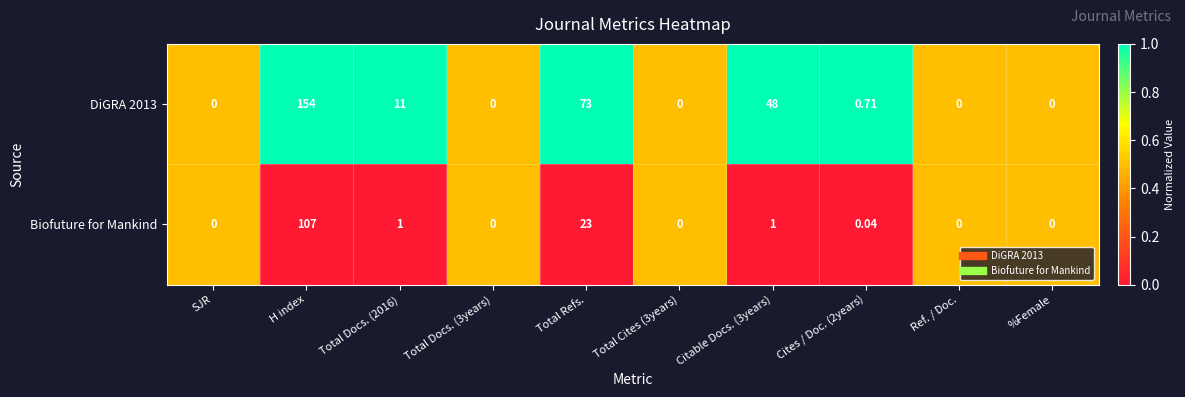

At which label is Biofuture for Mankind closest to 53?

Total Refs.